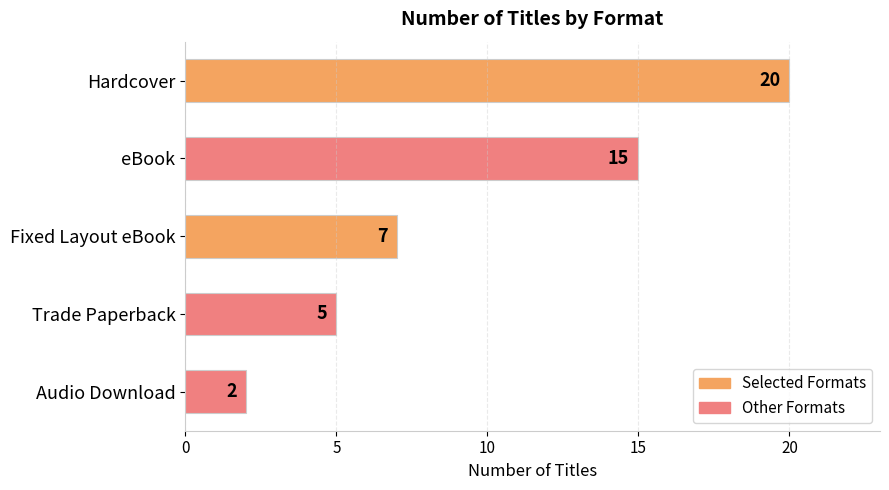

Reading top to bottom, transcribe all the data shown in this chart.

20	15	7	5	2